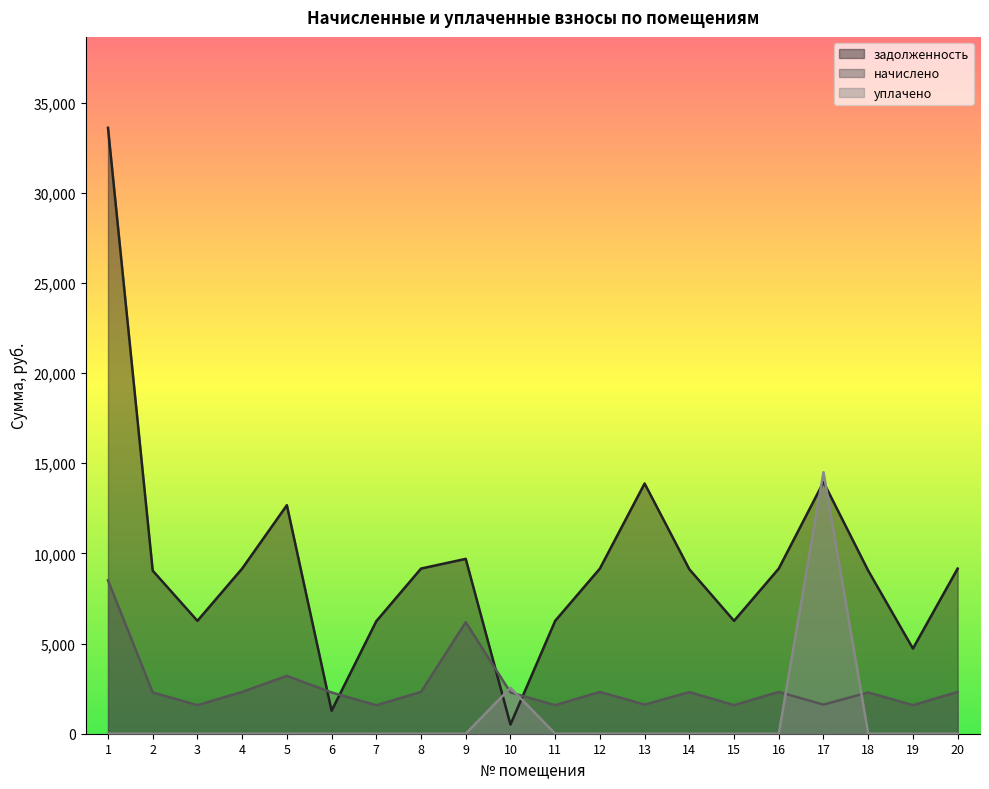

True or false: начислено has a value of 4652.8 at 5.

False